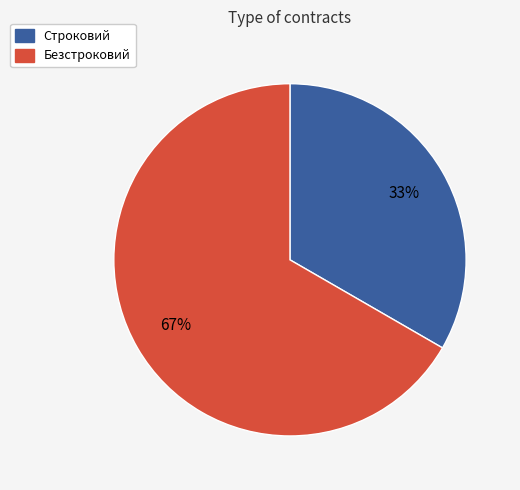

To the nearest percent, what is the average slice percentage?

50%